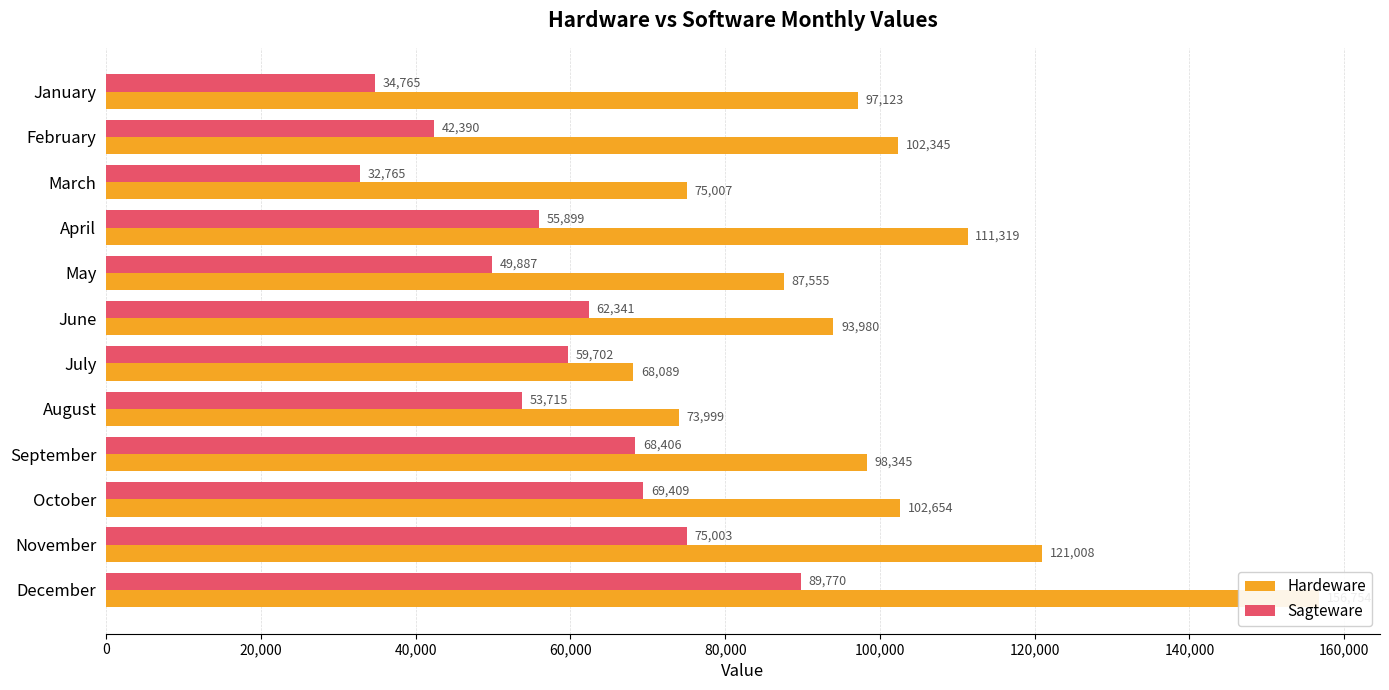

List the series in order of their peak value, lowest first.

Sagteware, Hardeware